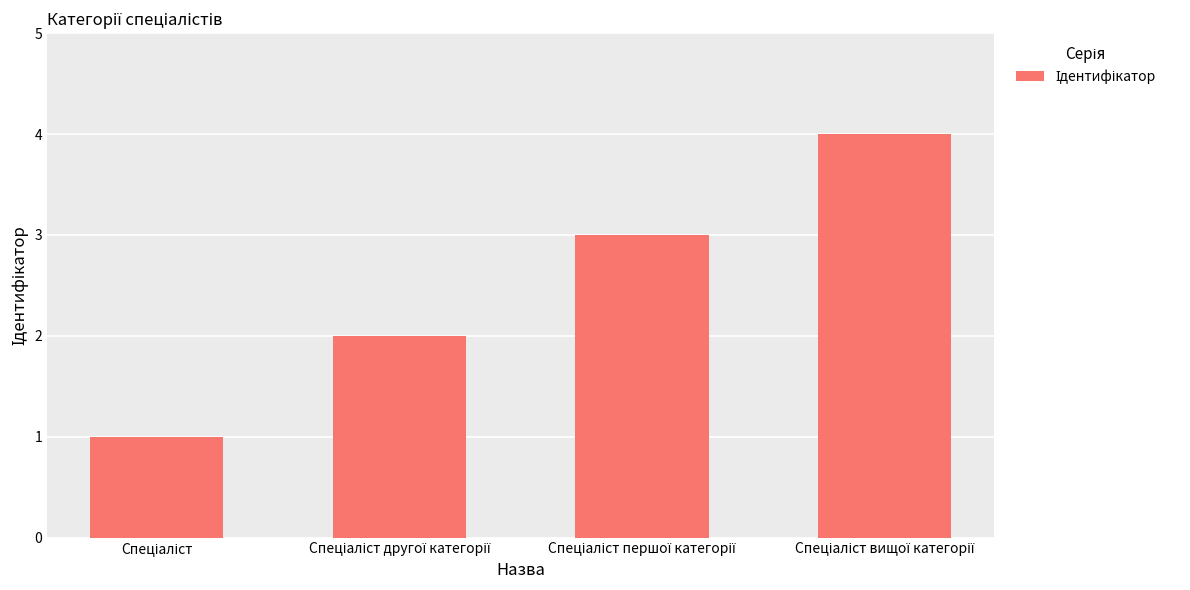

What is the difference between the maximum and minimum values?

3